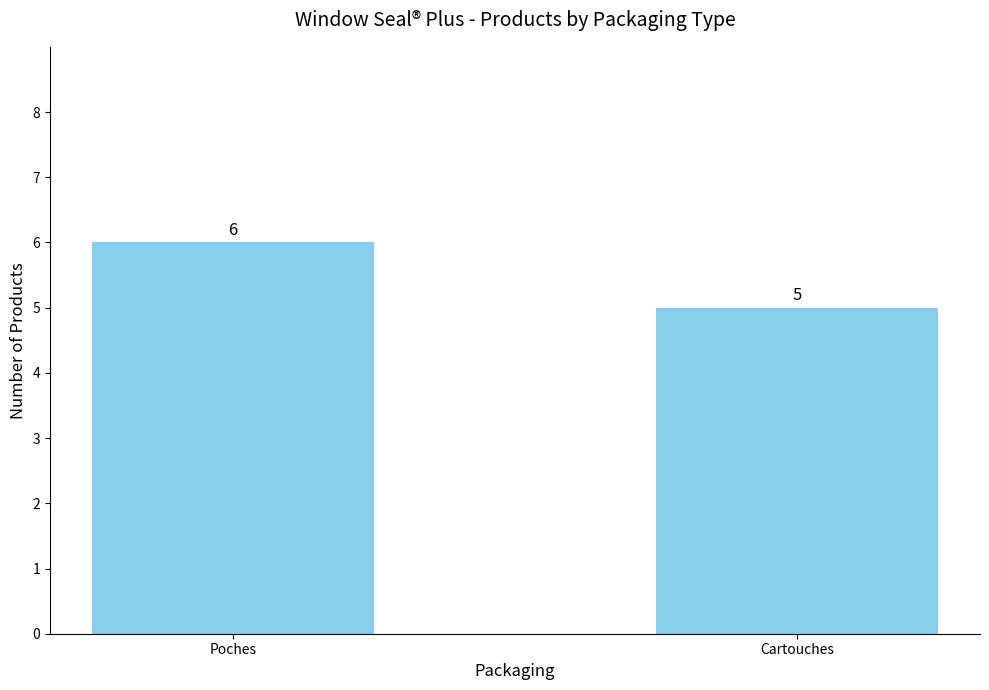

What is the label of the 2nd bar from the right?

Poches